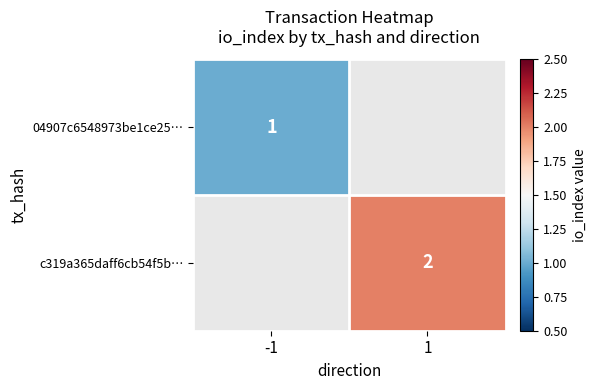

True or false: c319a365daff6cb54f5b… has a value of 1 at 1.

False